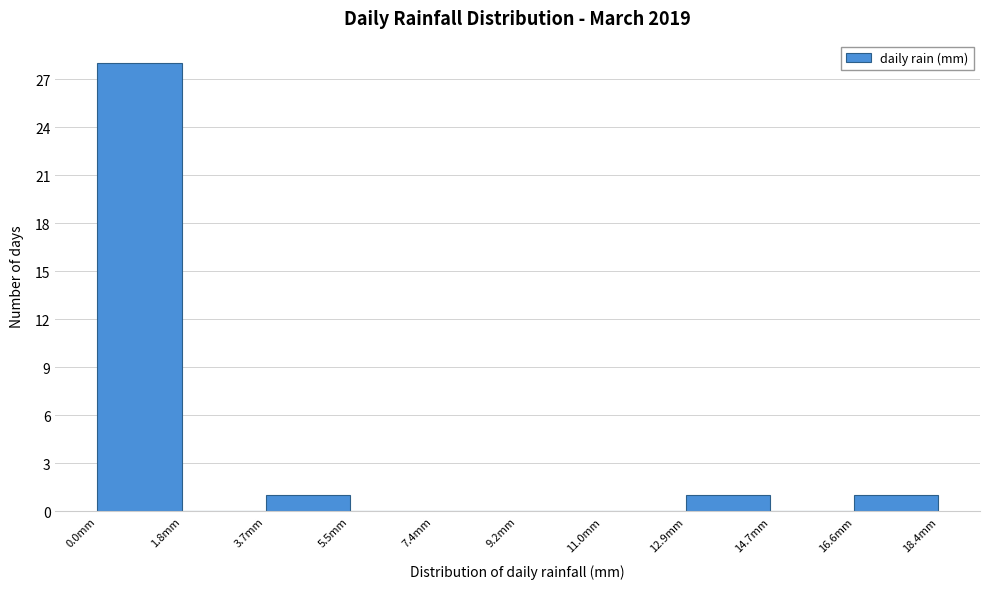

Reading left to right, transcribe this chart: for each bar, give the range it covers on the x-axis and its height. Neither the bar edges nor the heights are printed on the chart, so give them approximately, as read against the axes.

0.00 to 1.84: 28
1.84 to 3.68: 0
3.68 to 5.52: 1
5.52 to 7.36: 0
7.36 to 9.20: 0
9.20 to 11.04: 0
11.04 to 12.88: 0
12.88 to 14.72: 1
14.72 to 16.56: 0
16.56 to 18.40: 1